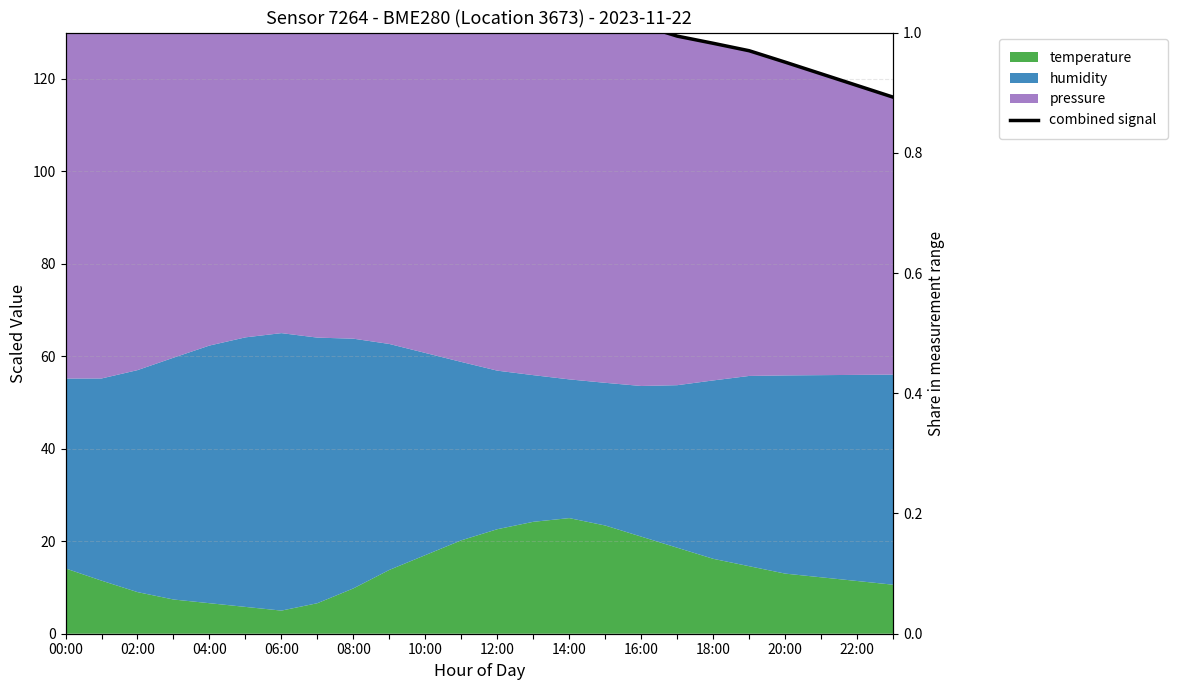

How many lines are shown in the chart?

1